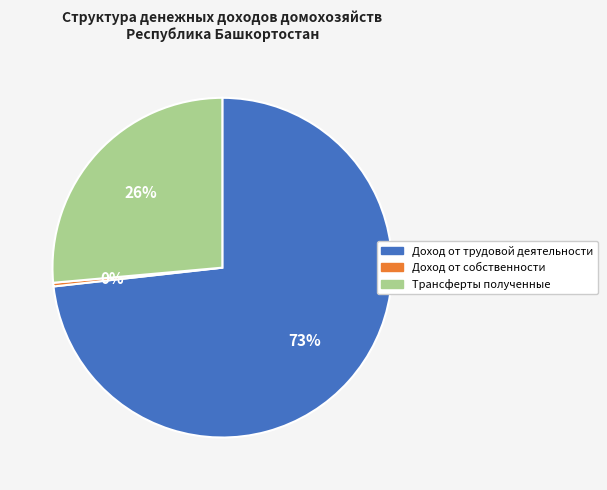

To the nearest percent, what is the average slice percentage?

33%